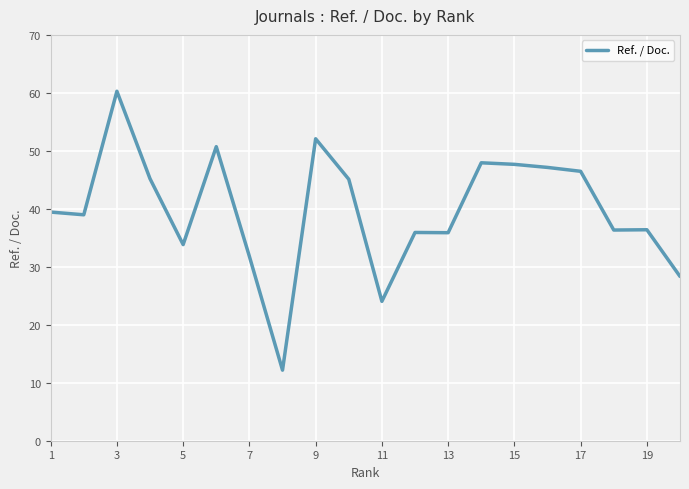

What is the smallest value displayed?

12.2